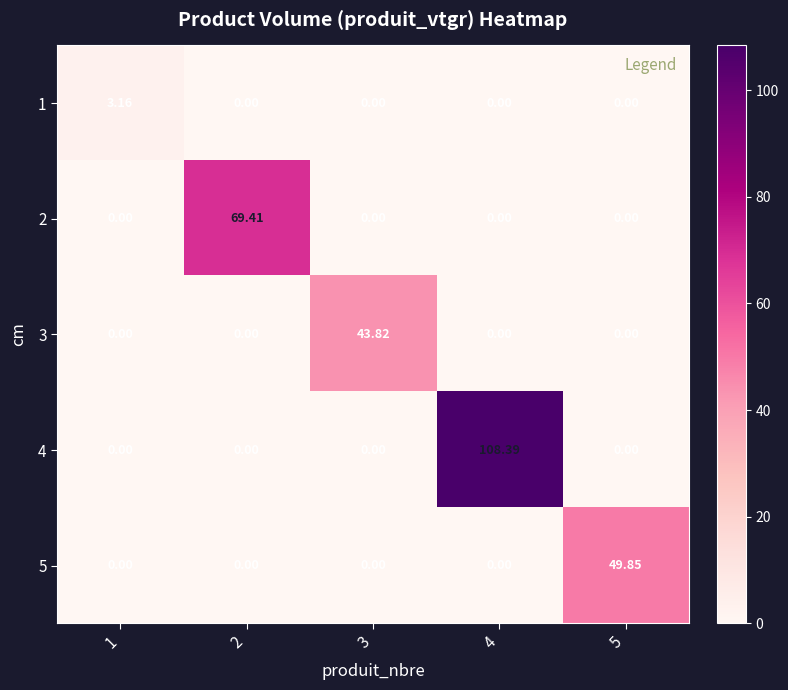

List the series in order of their peak value, lowest first.

1, 3, 5, 2, 4